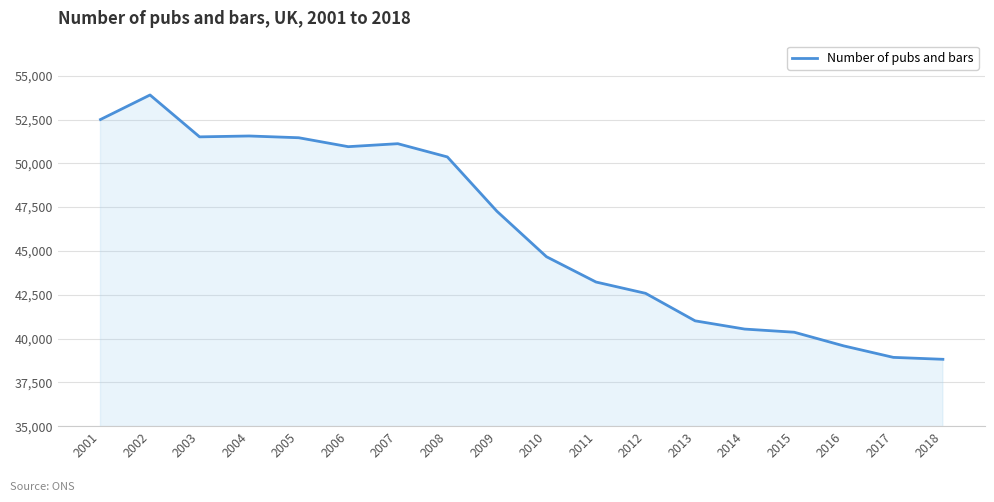

The value at 2006 is 90707. True or false?

False